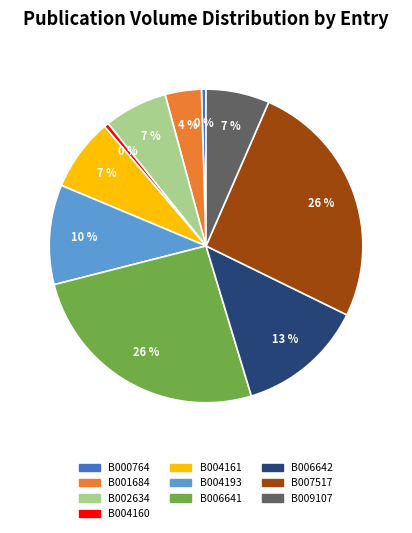

Is B001684 the majority of the pie?

No